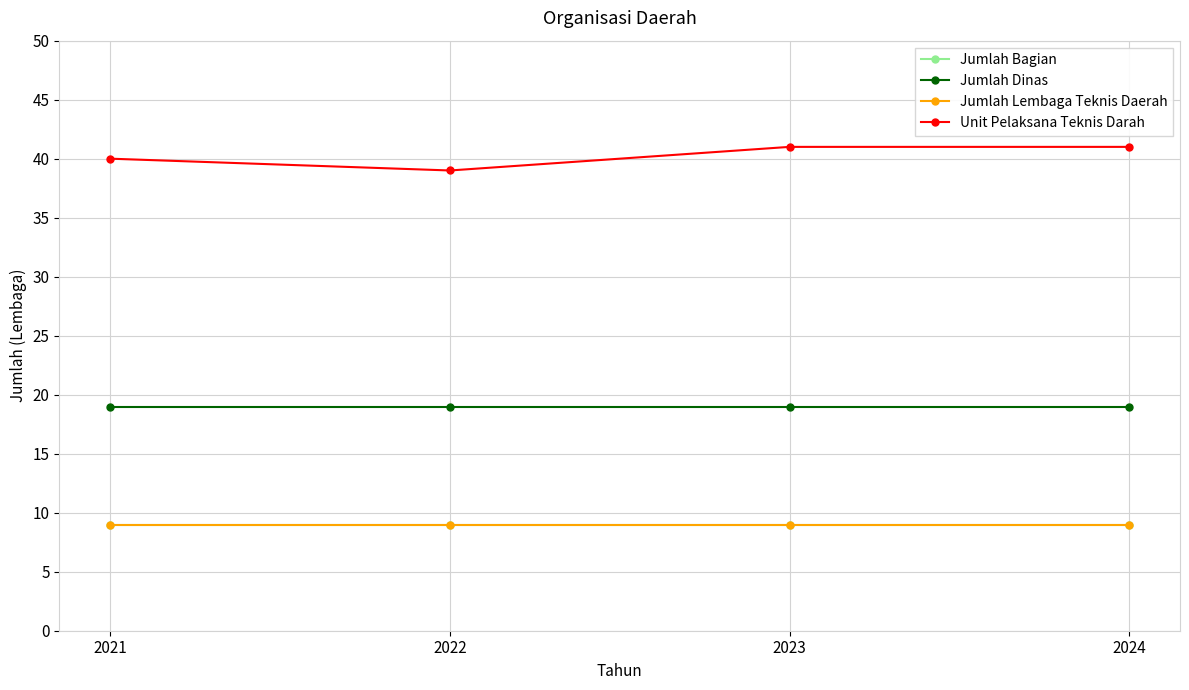

True or false: Jumlah Dinas and Unit Pelaksana Teknis Darah intersect in this chart.

False